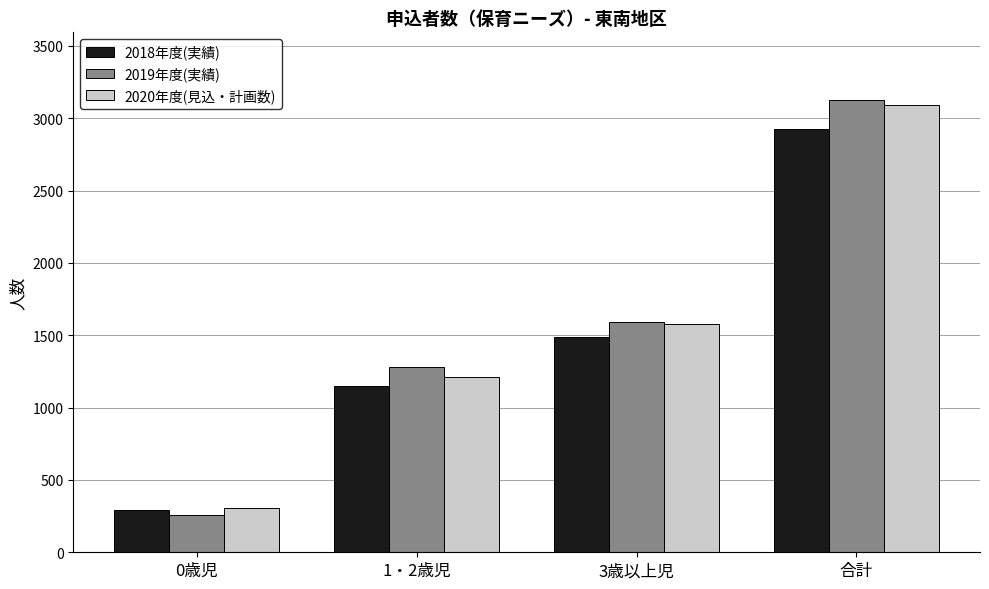

Which series changed the most between 0歳児 and 3歳以上児?

2019年度(実績)